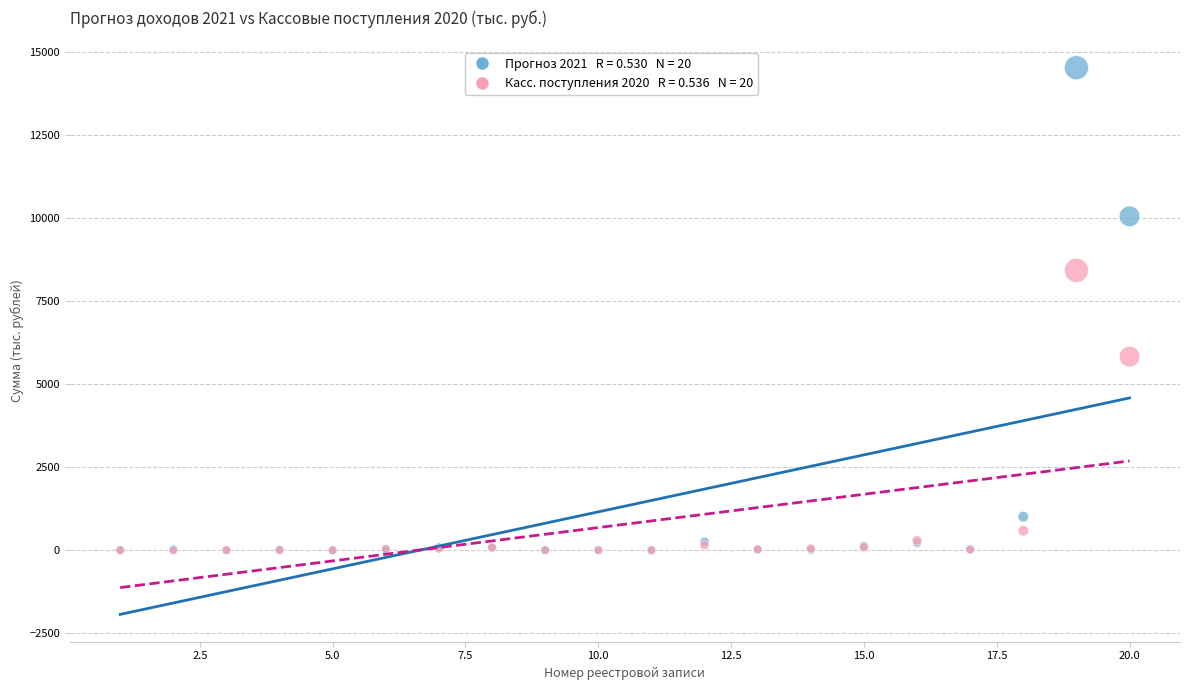

Across all series, what Y value is closest to 7260?

8422.8